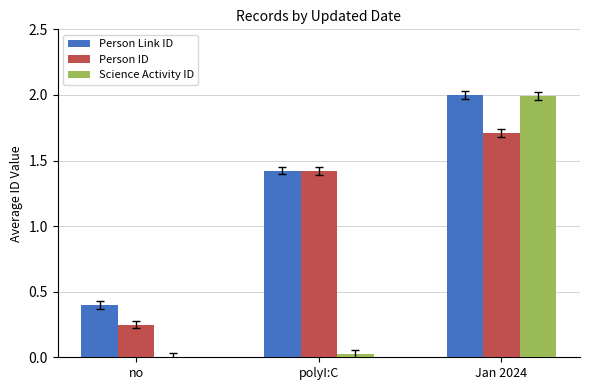

The value of Person Link ID at polyI:C is 0.4. True or false?

False